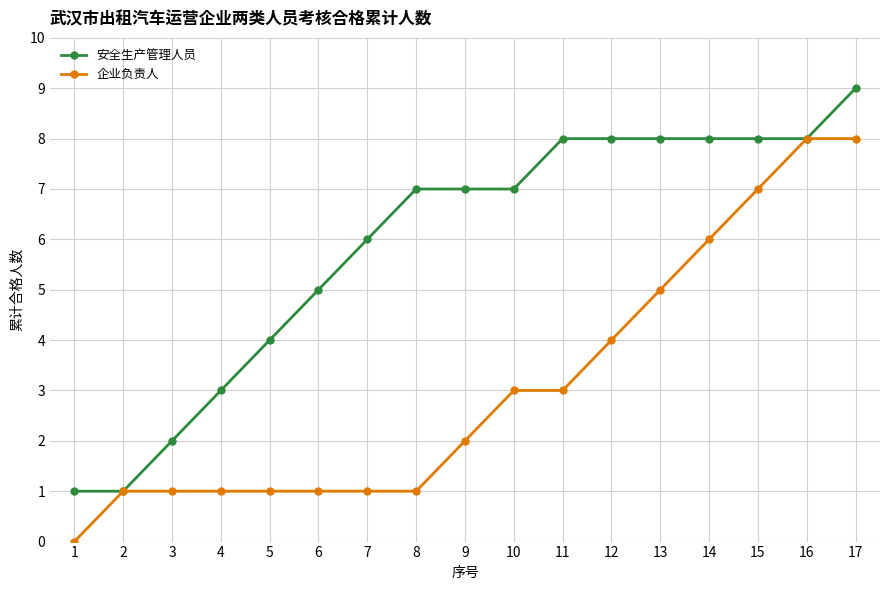

Reading right to left, what are all the values shown in this chart?

安全生产管理人员: 9	8	8	8	8	8	8	7	7	7	6	5	4	3	2	1	1
企业负责人: 8	8	7	6	5	4	3	3	2	1	1	1	1	1	1	1	0